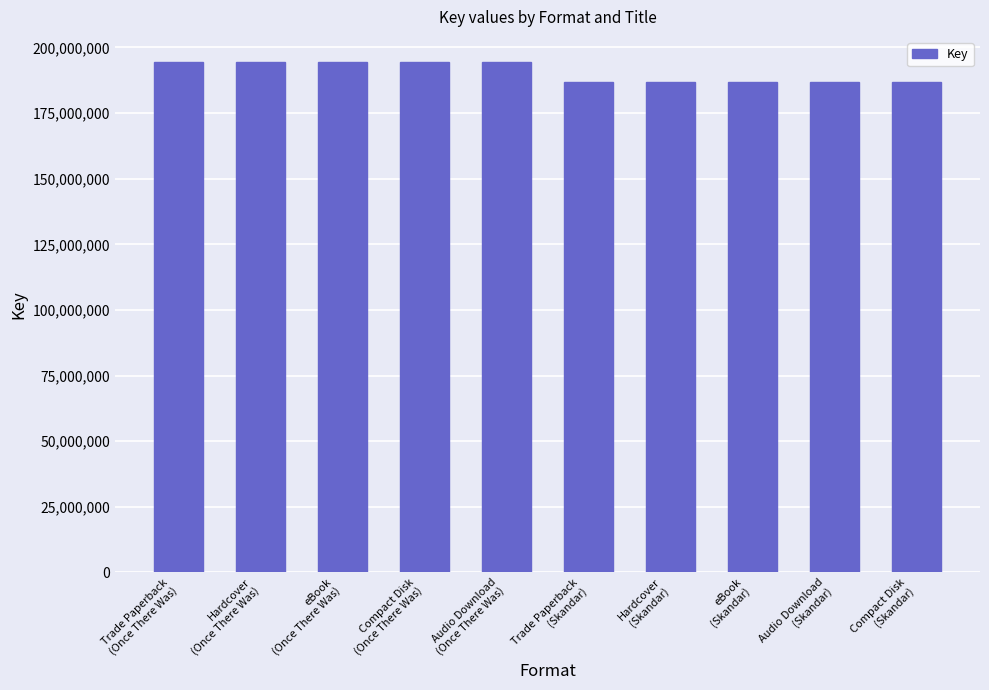

What is the difference between the maximum and minimum values?

7447598